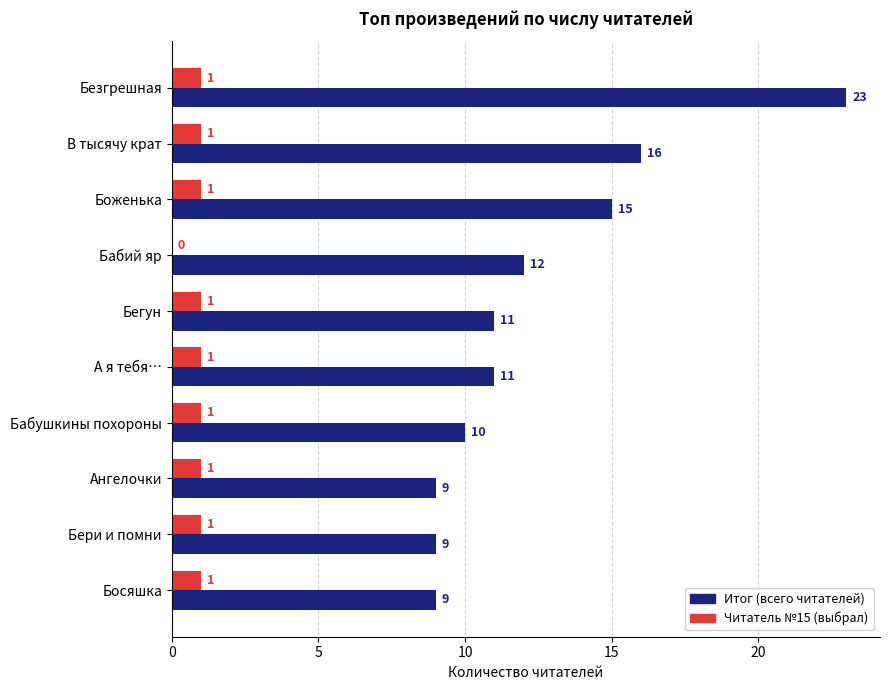

Is it true that Итог (всего читателей) equals 3 at Бабушкины похороны?

False